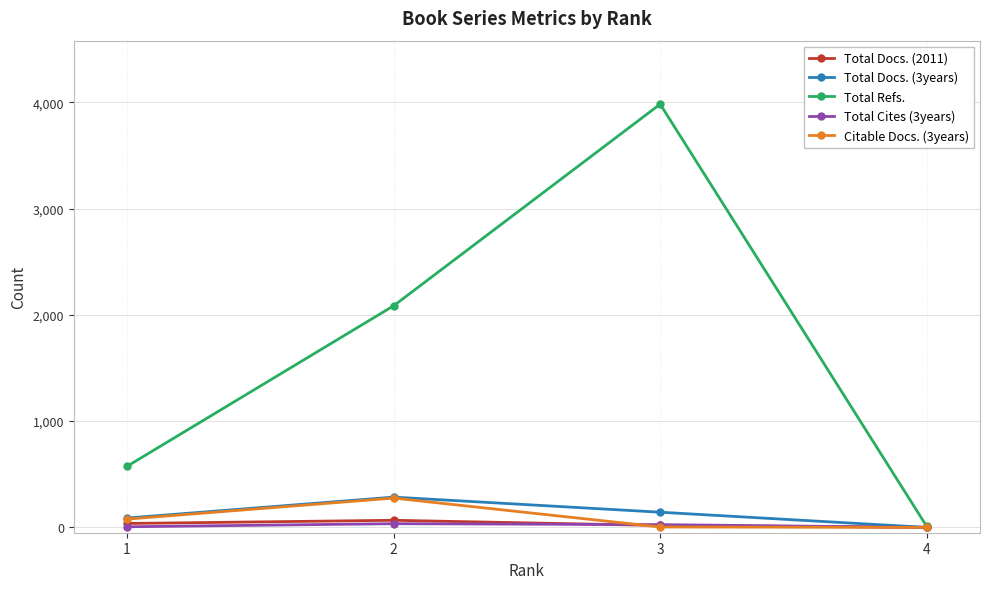

What are all the series names shown in the legend?

Total Docs. (2011), Total Docs. (3years), Total Refs., Total Cites (3years), Citable Docs. (3years)